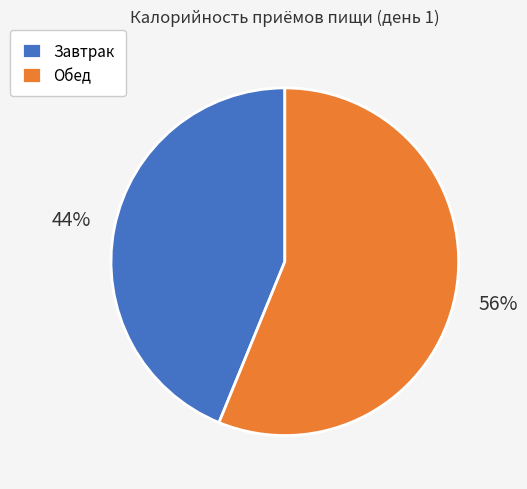

The Завтрак slice represents 44% of the pie. True or false?

True